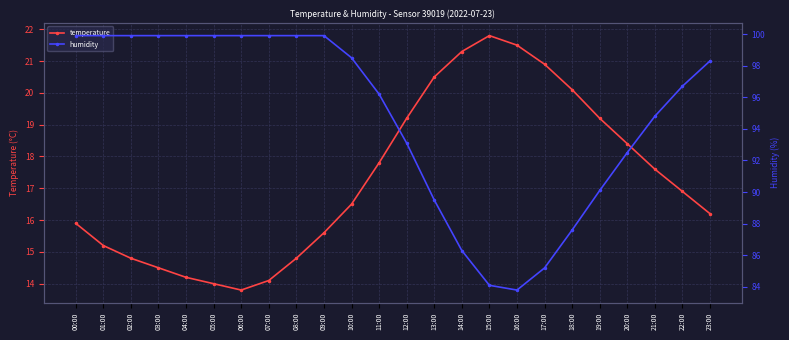

The value of temperature at 14:00 is 14.1. True or false?

False